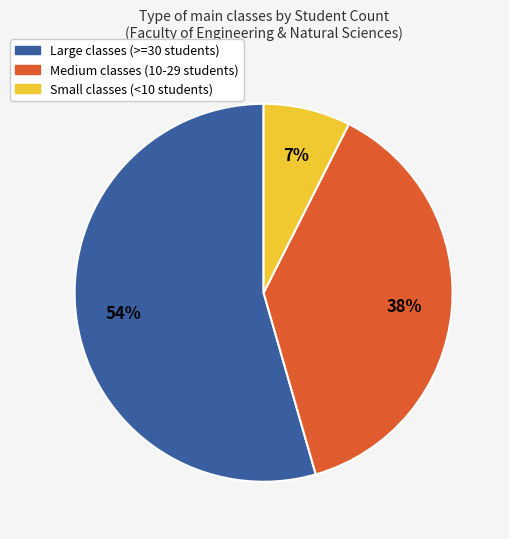

How many segments does this pie chart have?

3